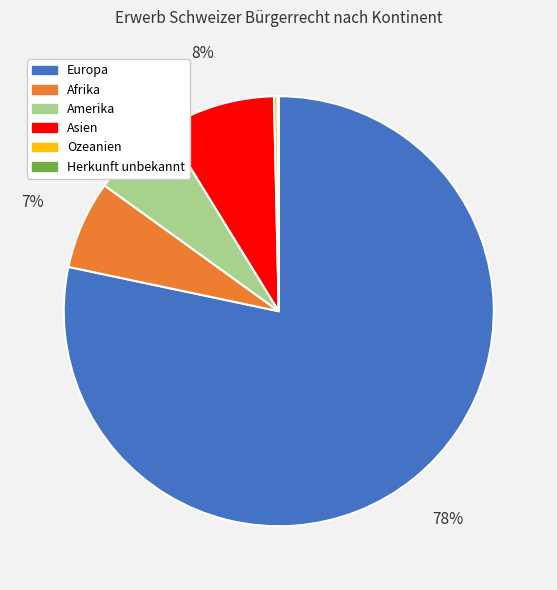

The Amerika slice represents 1% of the pie. True or false?

False